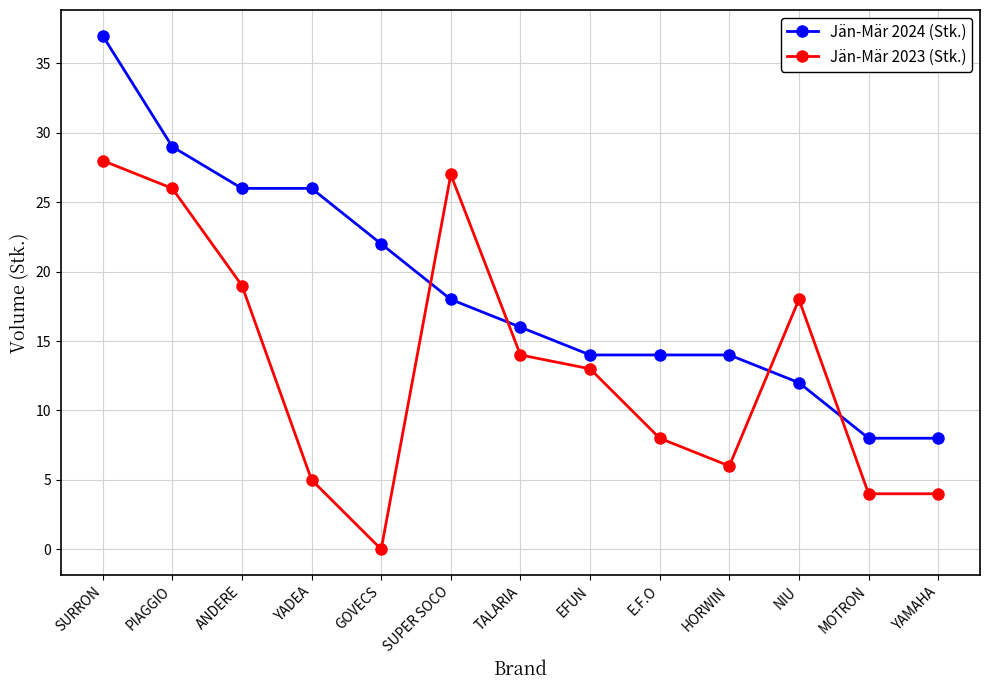

What is the difference between the maximum and minimum values in the Jän-Mär 2024 (Stk.) series?

29